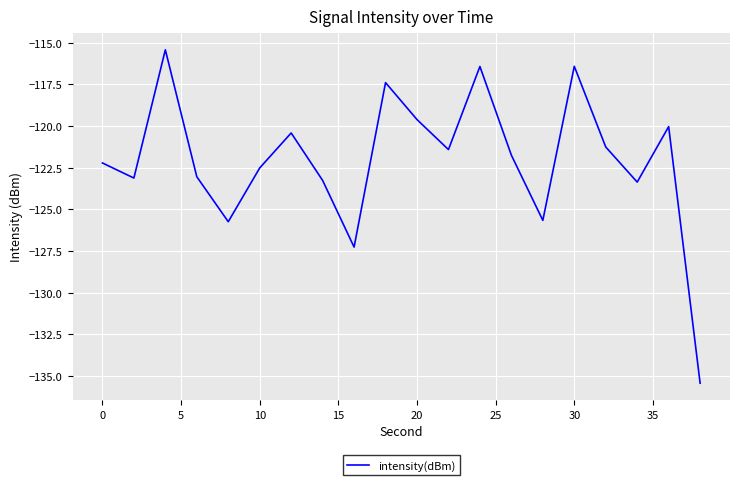

What is the difference between the maximum and minimum values?

20.0